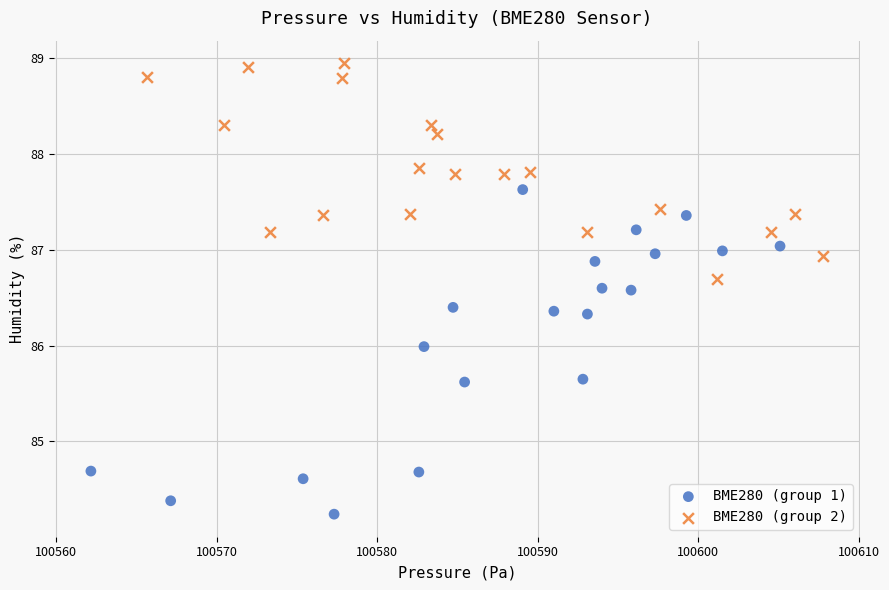

Which series reaches the minimum Y coordinate?

BME280 (group 1)